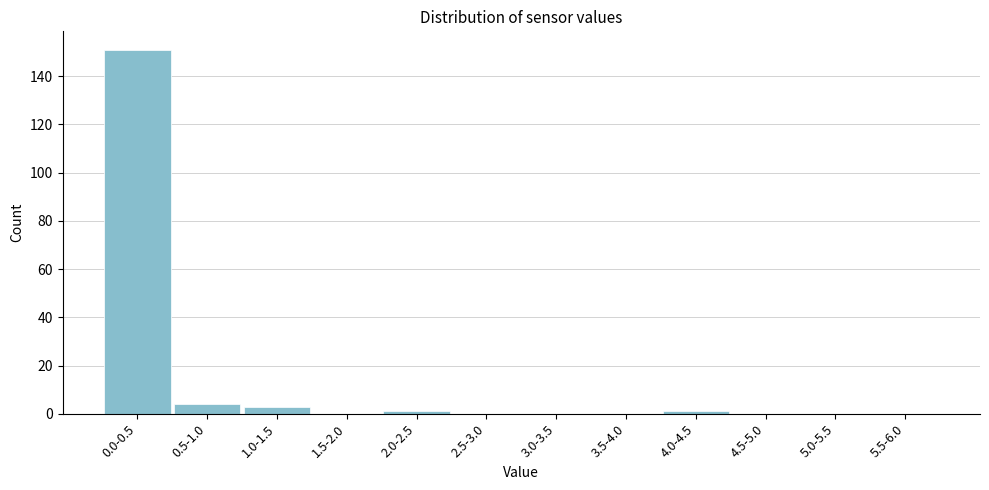

Reading left to right, extract all data points from this chart.

0.0-0.5=151	0.5-1.0=4	1.0-1.5=3	1.5-2.0=0	2.0-2.5=1	2.5-3.0=0	3.0-3.5=0	3.5-4.0=0	4.0-4.5=1	4.5-5.0=0	5.0-5.5=0	5.5-6.0=0